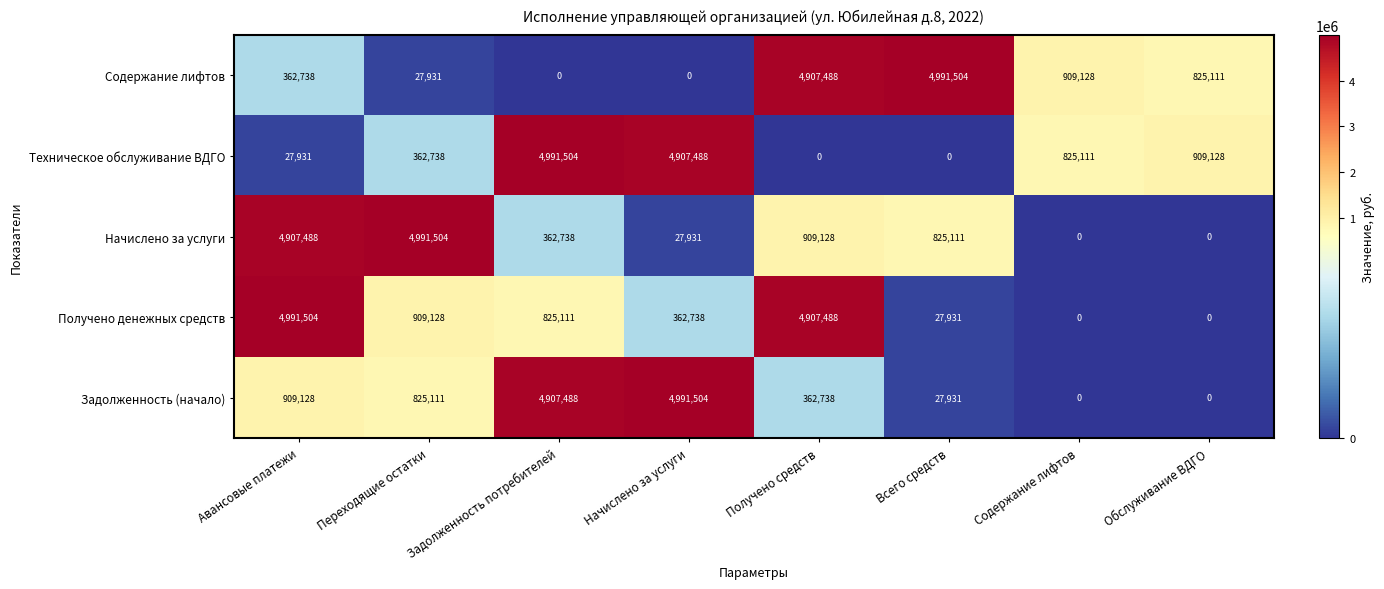

What is the maximum value shown in the chart?

4991504